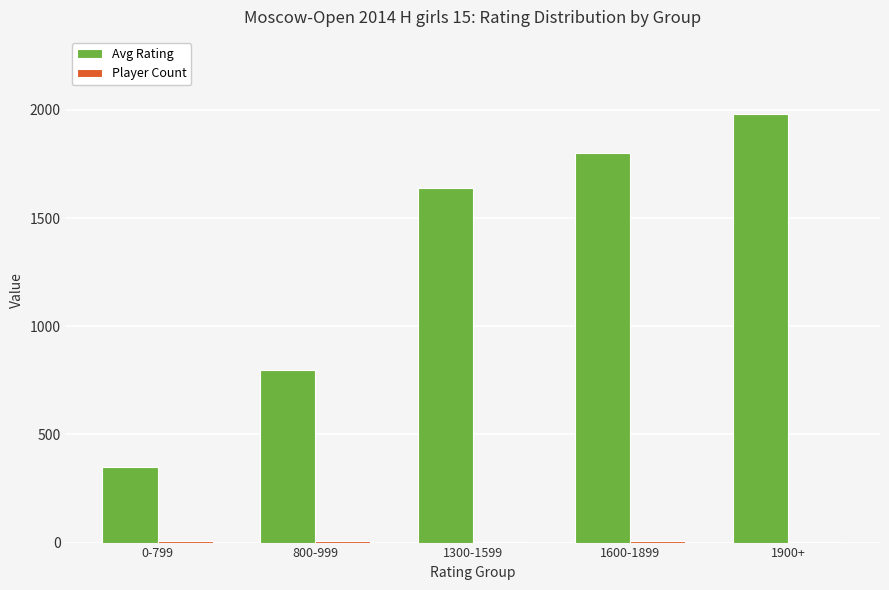

Where is Avg Rating nearest to the value 1165?

800-999